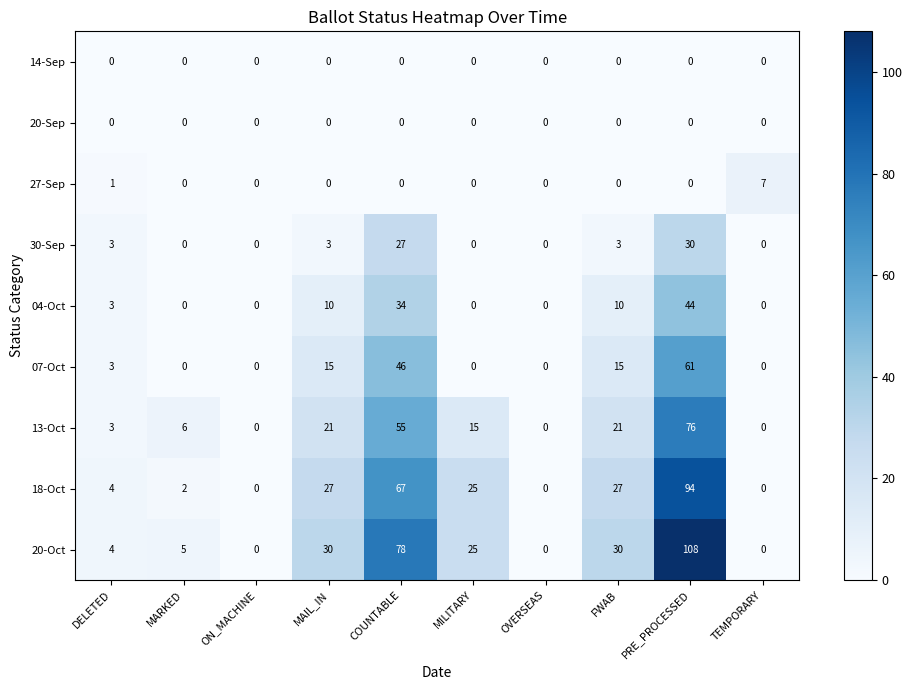

At which category is the sum across all series the highest?

PRE_PROCESSED